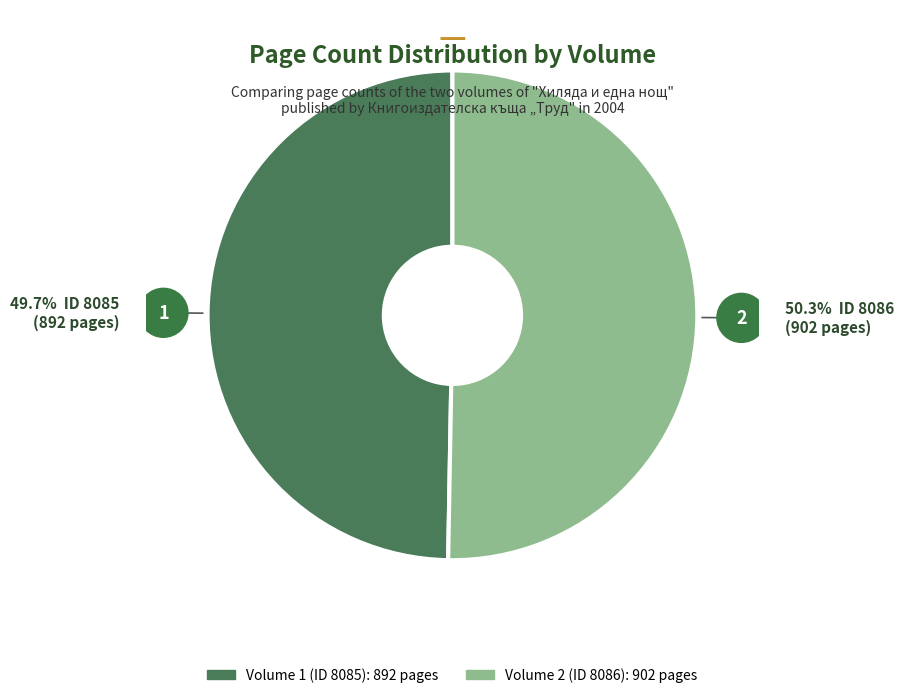

What is the smallest slice in the pie chart?

8085